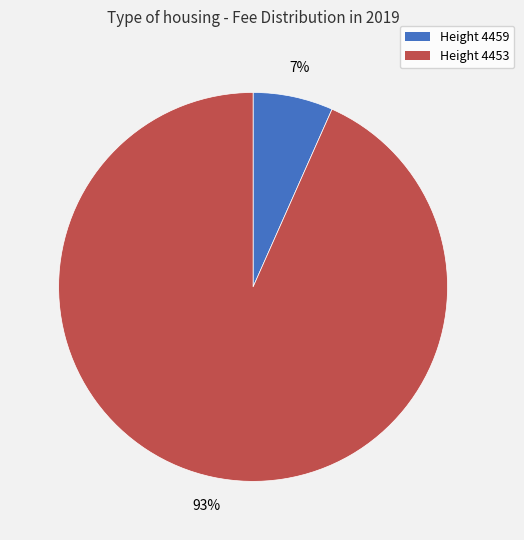

Which slice is the smallest?

Height 4459